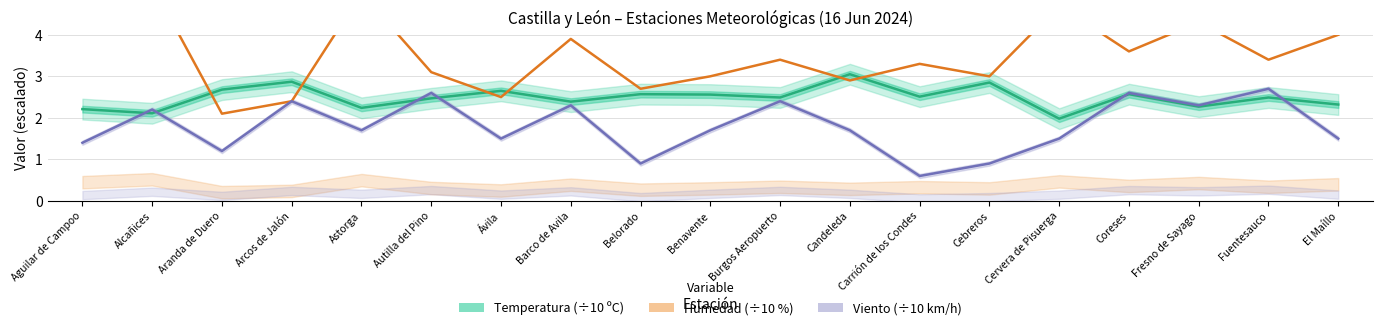

What is the greatest value displayed?

5.2